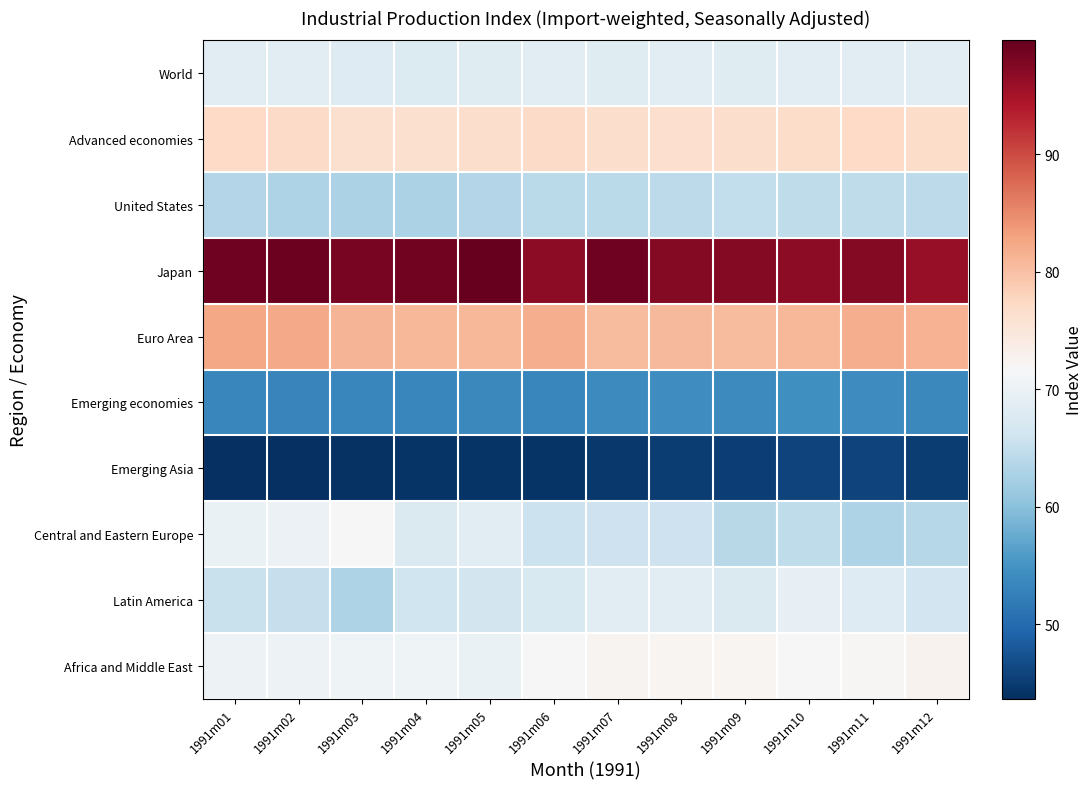

Reading left to right, what are all the values shown in this chart?

World: 1991m01=68.6	1991m02=68.4	1991m03=68.0	1991m04=67.9	1991m05=68.3	1991m06=68.4	1991m07=68.4	1991m08=68.4	1991m09=68.3	1991m10=68.7	1991m11=68.8	1991m12=68.4
Advanced economies: 1991m01=77.2	1991m02=77.0	1991m03=76.2	1991m04=76.2	1991m05=76.6	1991m06=77.0	1991m07=76.5	1991m08=76.4	1991m09=76.5	1991m10=76.7	1991m11=77.2	1991m12=76.8
United States: 1991m01=63.5	1991m02=63.1	1991m03=62.8	1991m04=62.9	1991m05=63.5	1991m06=64.2	1991m07=64.2	1991m08=64.2	1991m09=64.8	1991m10=64.7	1991m11=64.6	1991m12=64.4
Japan: 1991m01=98.8	1991m02=99.2	1991m03=98.3	1991m04=98.7	1991m05=99.7	1991m06=96.8	1991m07=98.9	1991m08=97.3	1991m09=97.4	1991m10=96.8	1991m11=97.4	1991m12=96.1
Euro Area: 1991m01=82.5	1991m02=82.2	1991m03=81.1	1991m04=81.0	1991m05=81.0	1991m06=81.9	1991m07=80.5	1991m08=80.7	1991m09=80.5	1991m10=81.1	1991m11=81.8	1991m12=81.5
Emerging economies: 1991m01=53.3	1991m02=53.2	1991m03=53.4	1991m04=53.3	1991m05=53.5	1991m06=53.3	1991m07=53.9	1991m08=54.2	1991m09=53.8	1991m10=54.4	1991m11=54.0	1991m12=53.6
Emerging Asia: 1991m01=43.9	1991m02=43.7	1991m03=44.0	1991m04=44.1	1991m05=44.3	1991m06=44.2	1991m07=44.7	1991m08=45.2	1991m09=45.2	1991m10=45.7	1991m11=45.8	1991m12=45.2
Central and Eastern Europe: 1991m01=69.8	1991m02=70.0	1991m03=71.5	1991m04=67.7	1991m05=68.5	1991m06=65.6	1991m07=65.9	1991m08=65.8	1991m09=63.9	1991m10=64.6	1991m11=62.9	1991m12=63.7
Latin America: 1991m01=65.3	1991m02=65.1	1991m03=62.9	1991m04=66.0	1991m05=66.5	1991m06=67.3	1991m07=68.7	1991m08=68.7	1991m09=67.7	1991m10=69.4	1991m11=68.0	1991m12=66.3
Africa and Middle East: 1991m01=70.2	1991m02=70.3	1991m03=70.4	1991m04=70.5	1991m05=69.8	1991m06=71.6	1991m07=72.4	1991m08=72.3	1991m09=72.1	1991m10=71.8	1991m11=72.0	1991m12=72.7